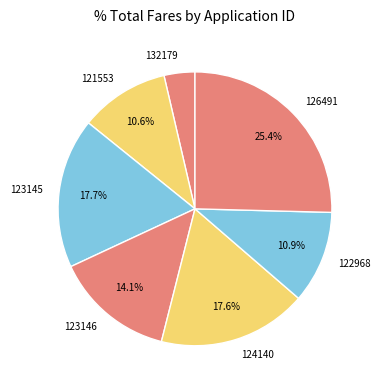

Does 123146 represent more than half of the total?

No